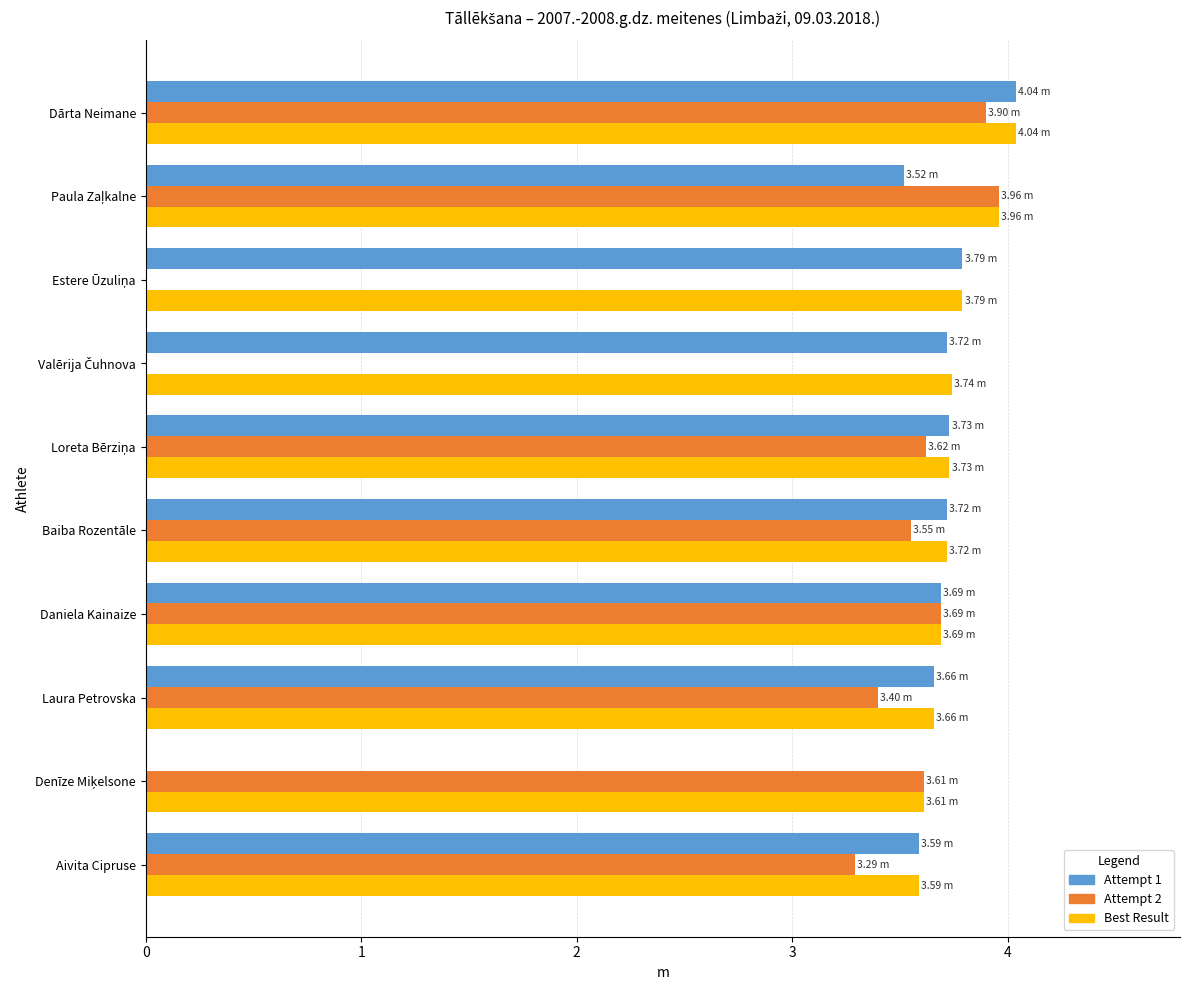

What is the total value across all series at Laura Petrovska?

10.7